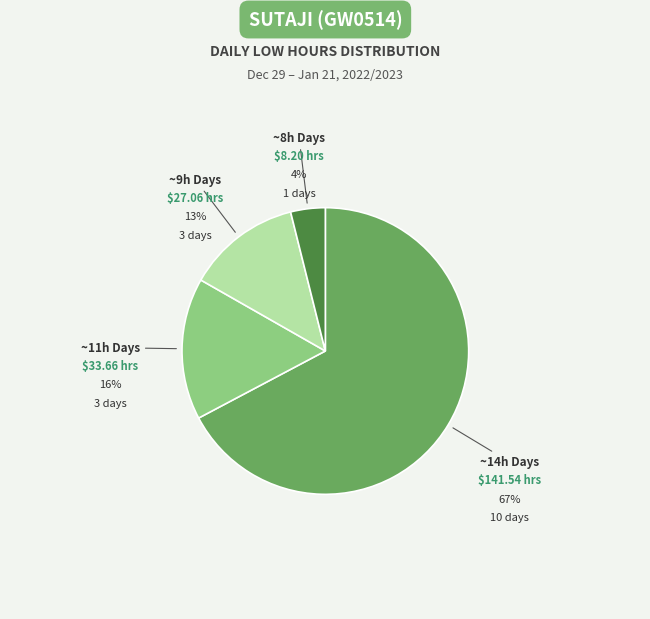

Combined, do ~8h Days and ~14h Days account for over 50%?

Yes